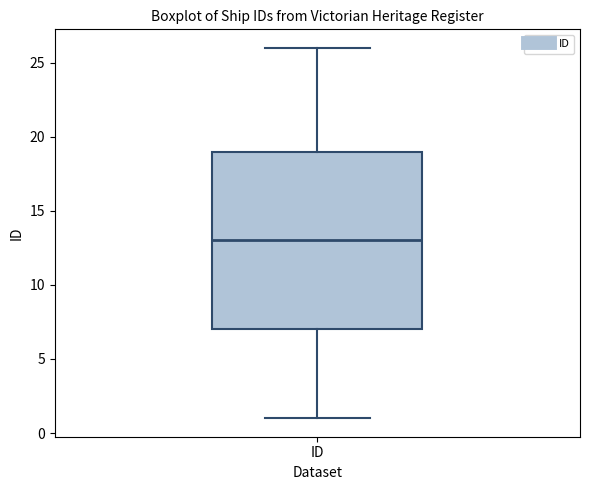

Read this box plot against the y-axis: the position of the median line, the range covered by the box, and the ends of both whiskers. The values are not printed on the chart, so give them approximately, as read against the axis.

median 13, box 7 to 19, whiskers 1 to 26